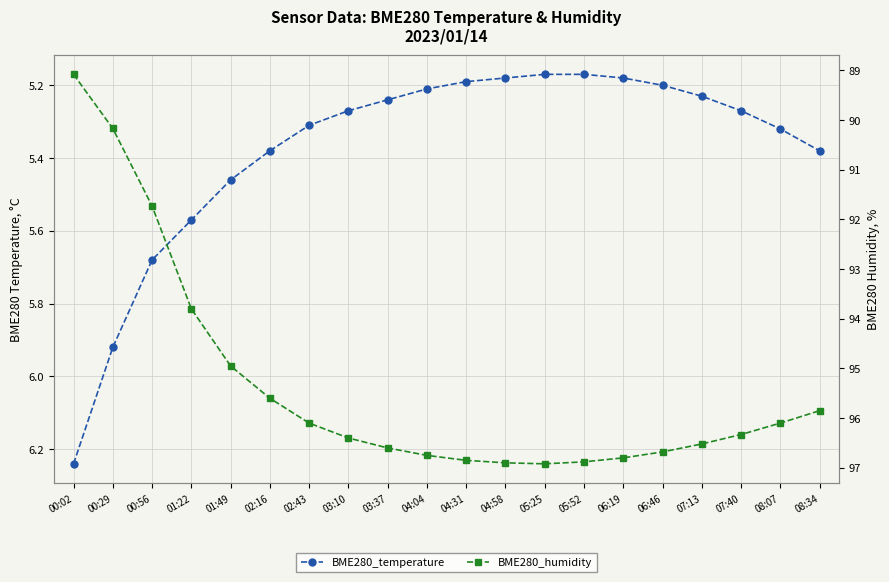

Where is the first local maximum for BME280_humidity?

05:25